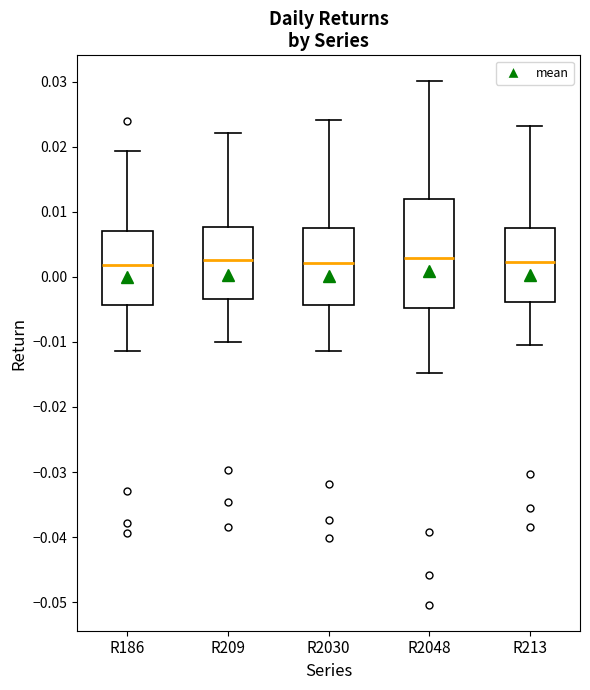

Where does the lower whisker of the box for R2030 end on the y-axis? The values are not printed on the chart, so give them approximately, as read against the axis.

-0.011